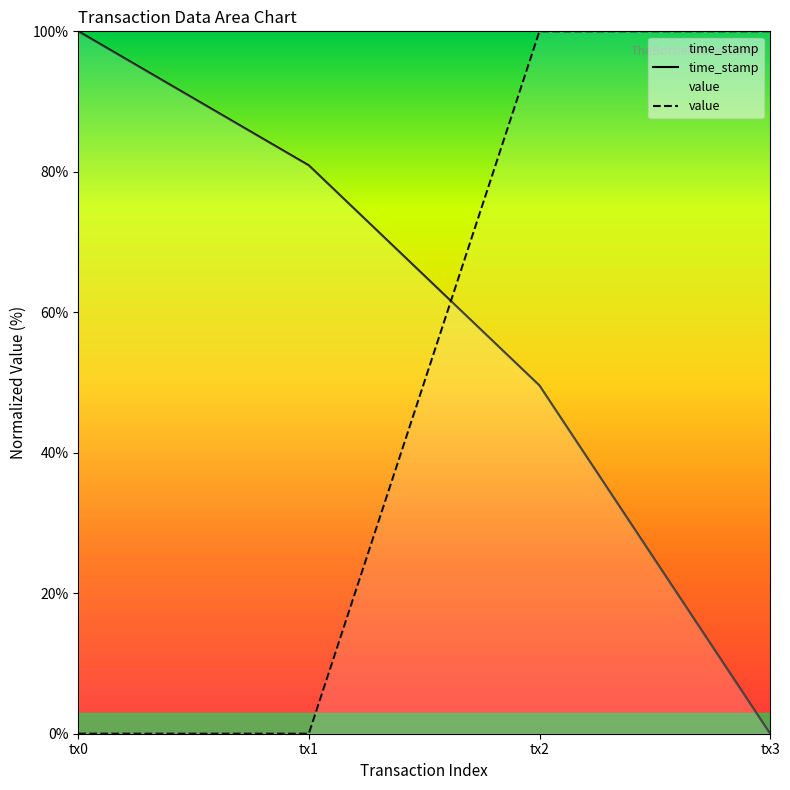

What is the difference between the second highest and minimum values in the value series?

100.0